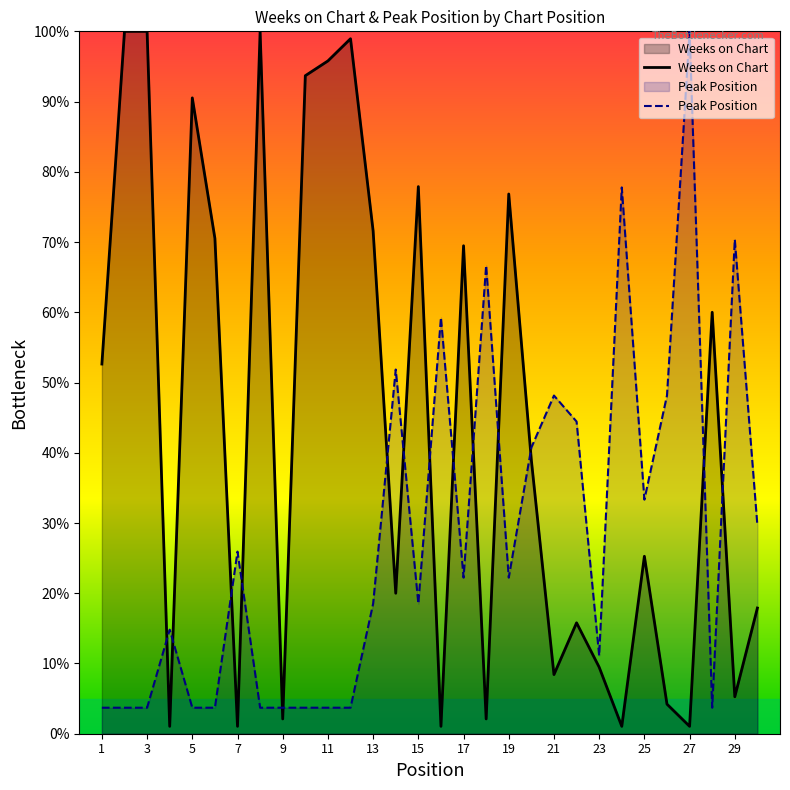

The value of Weeks on Chart at 21 is 4.3. True or false?

False